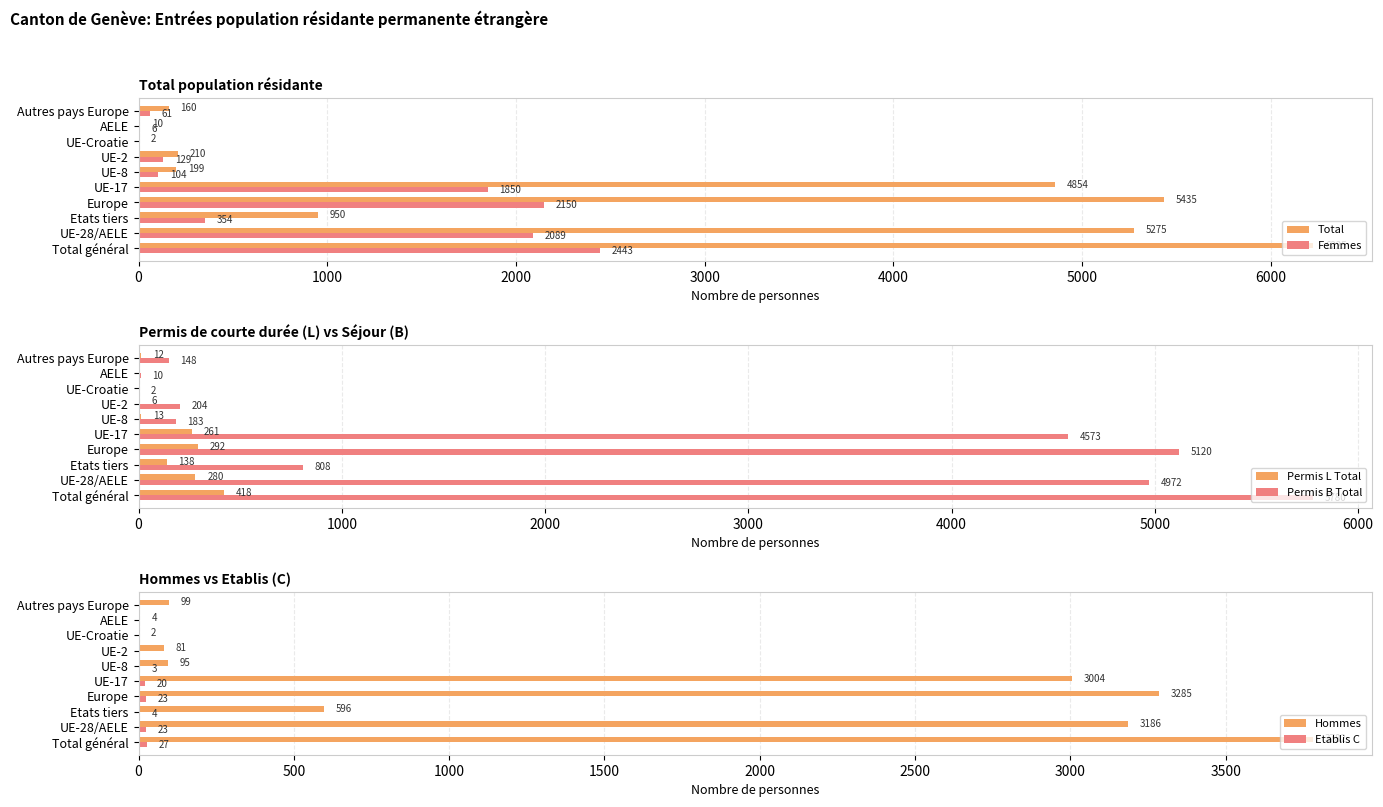

Rank the series by their maximum value, from lowest to highest.

Etablis C, Permis L Total, Femmes, Hommes, Permis B Total, Total